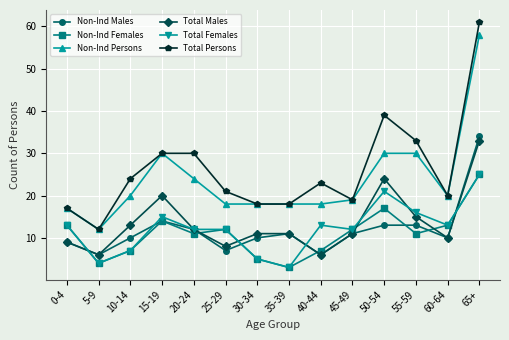

Which series changed the most between 0-4 and 25-29?

Total Persons